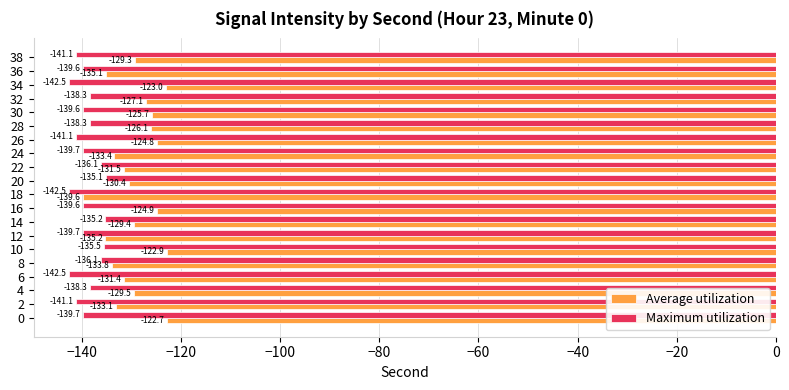

Is the value of Maximum utilization at 2 greater than the value of Average utilization at 28?

No